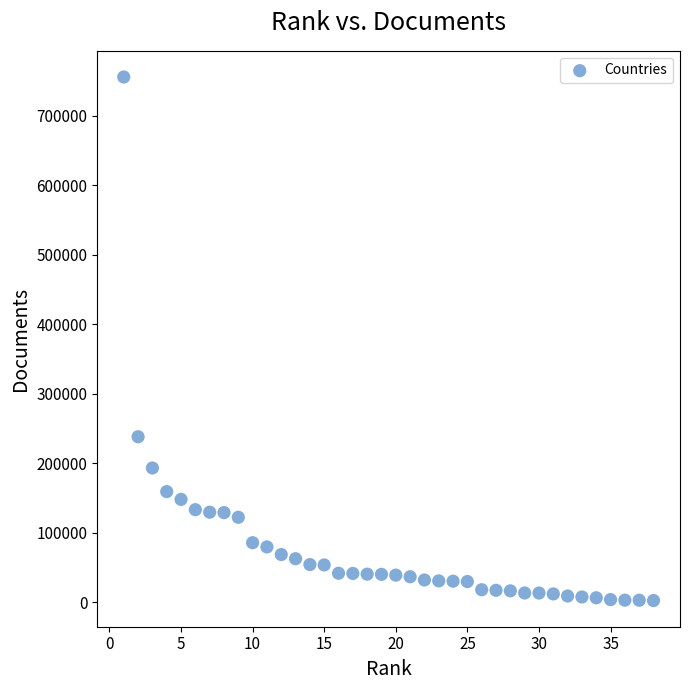

What Y value in the scatter plot is closest to 379070?

237978